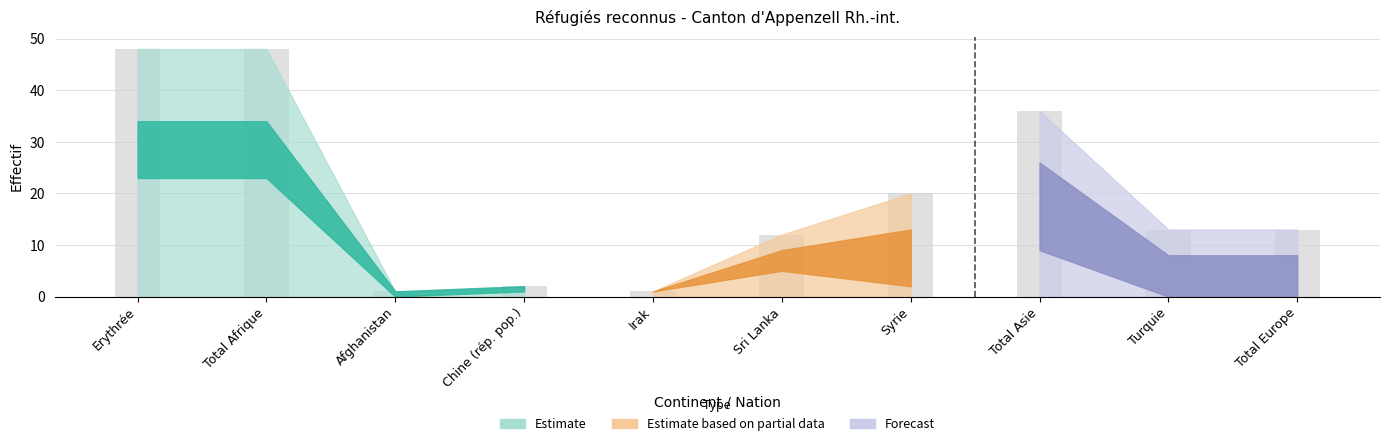

Are the bars horizontal?

No